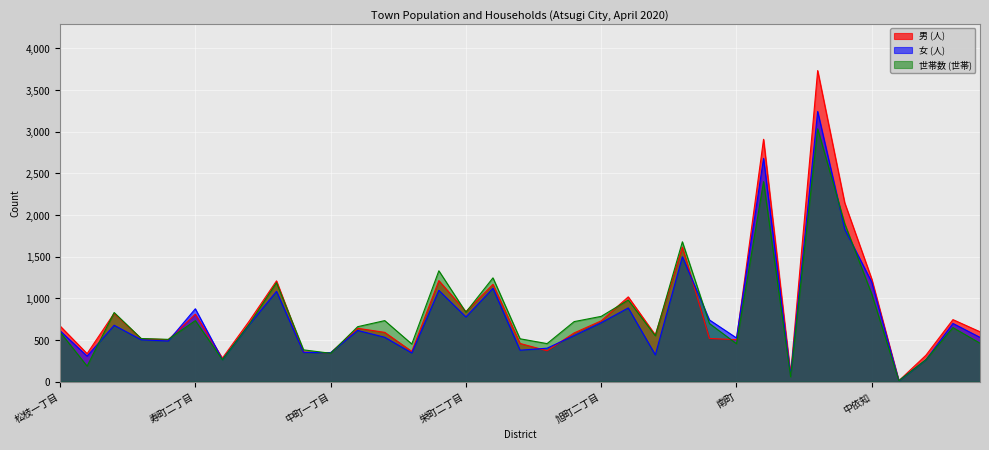

What is the value of the 世帯数 (世帯) point at the 19th from the left?

457